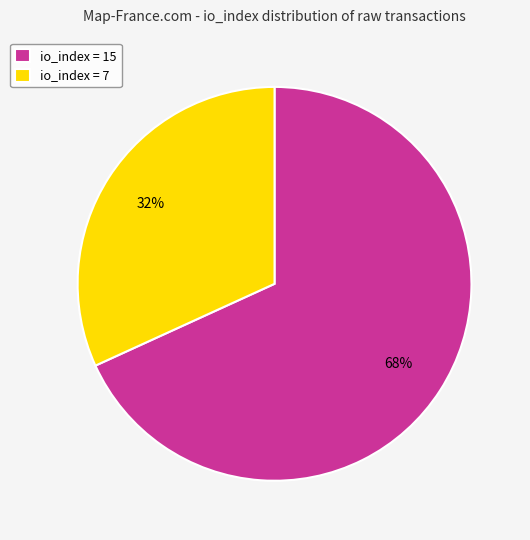

To the nearest percent, what is the average slice percentage?

50%